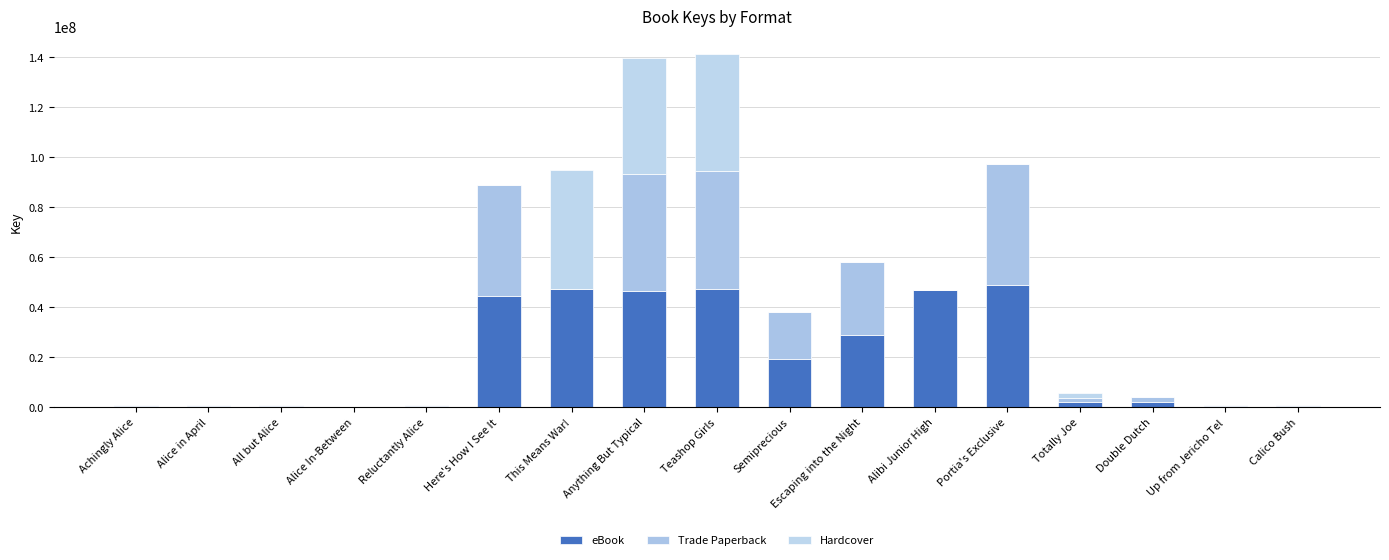

How many data points does each series have?

17